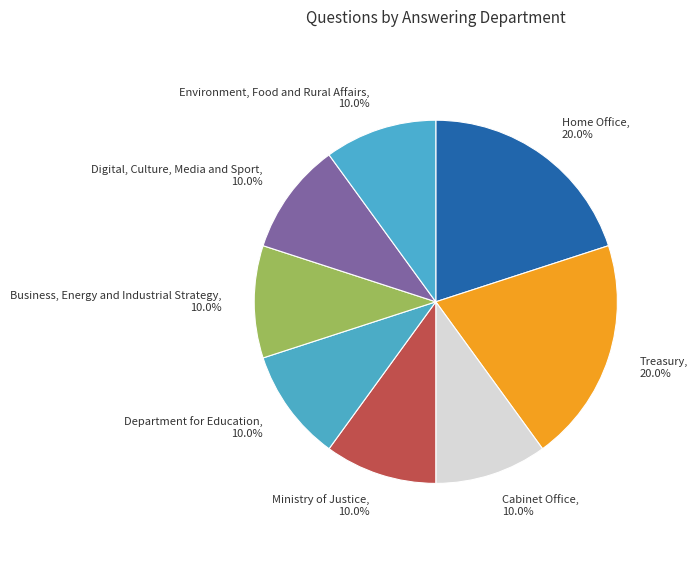

What is the ratio of the value at Cabinet Office to the value at Business, Energy and Industrial Strategy?

1.0